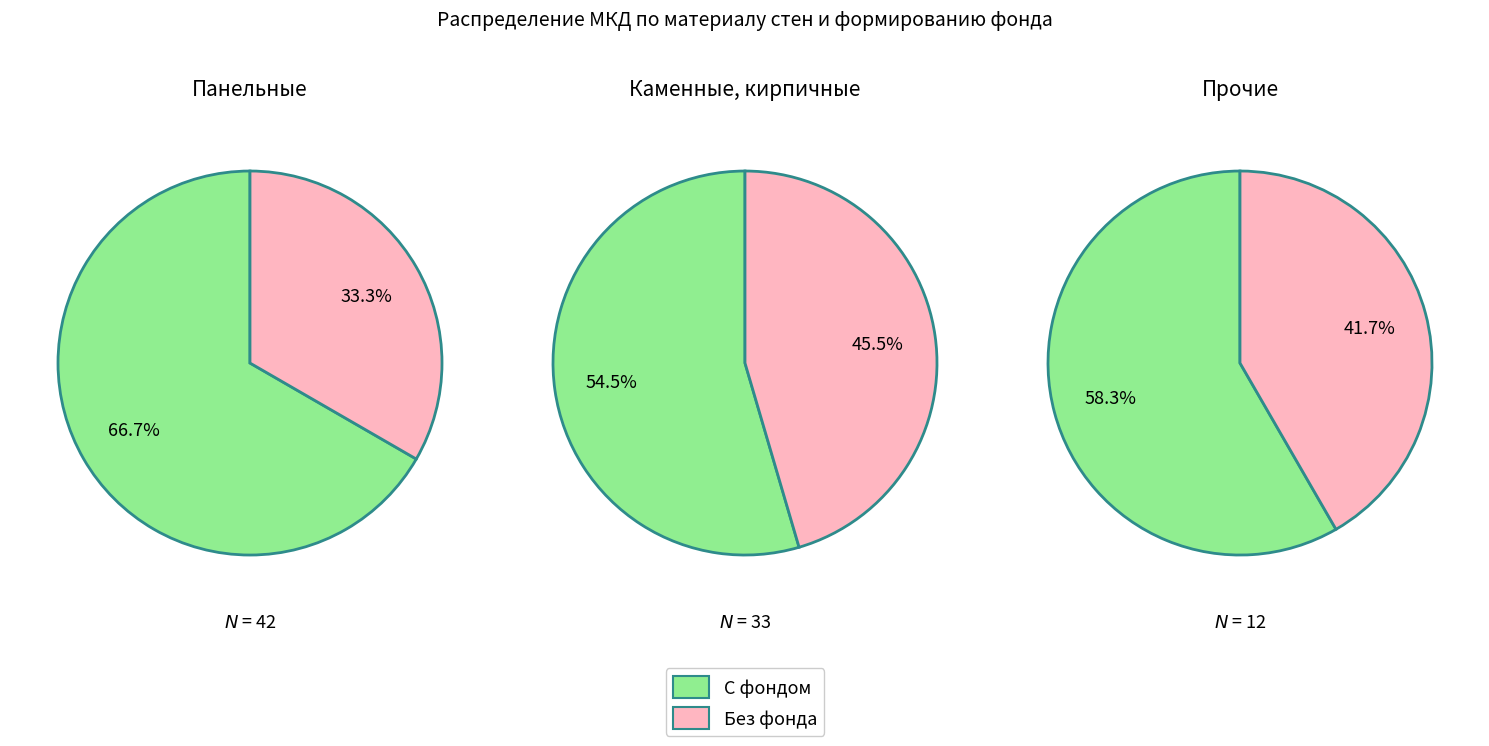

Does any single category account for the majority?

Yes